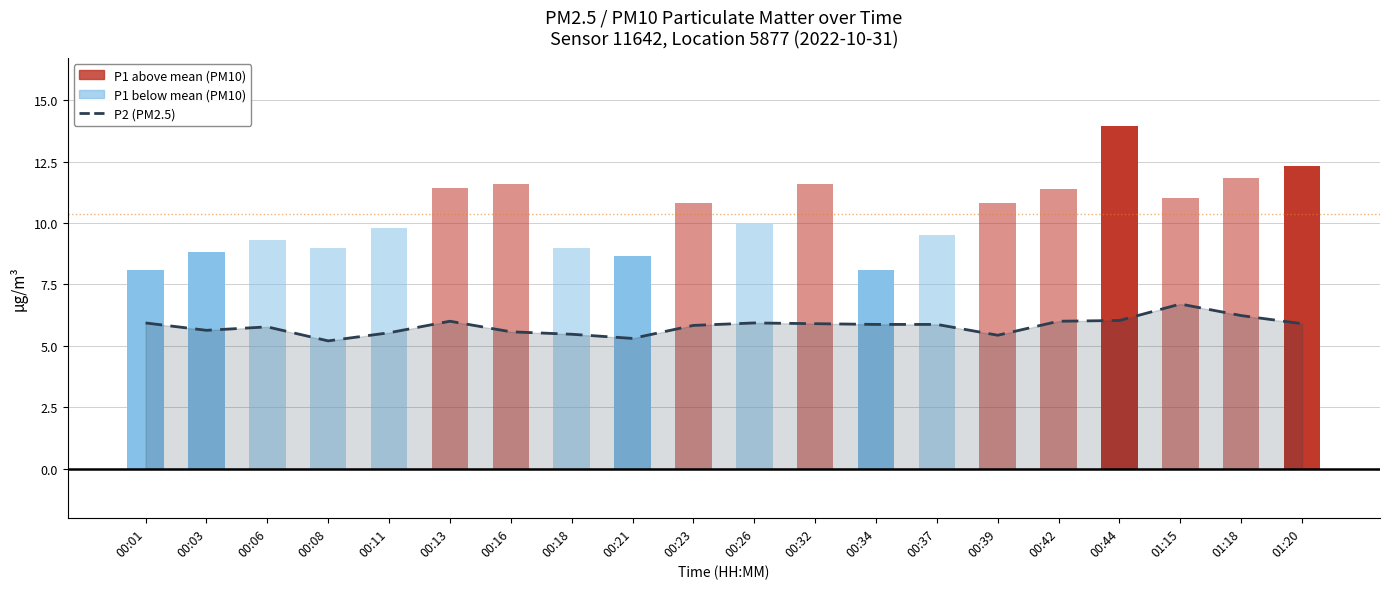

What position from the left is 00:16?

7